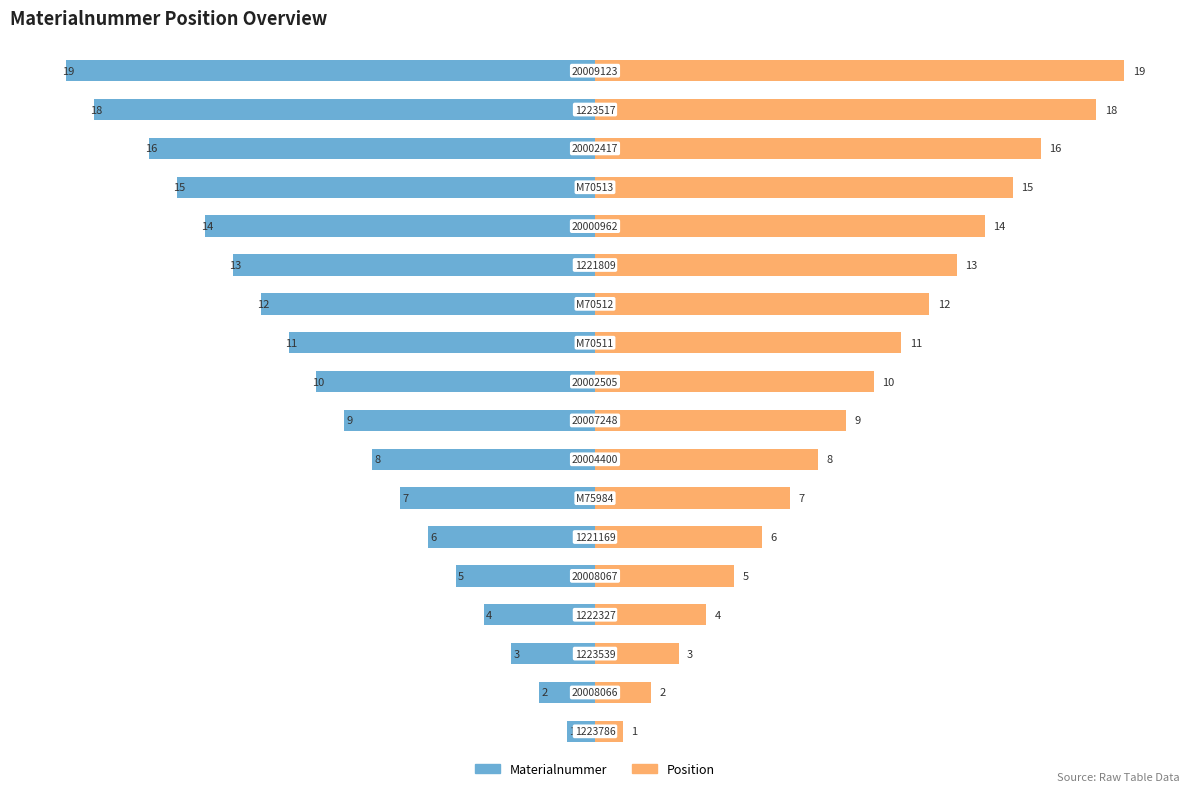

What is the difference between the maximum and second lowest values in the Materialnummer series?

17